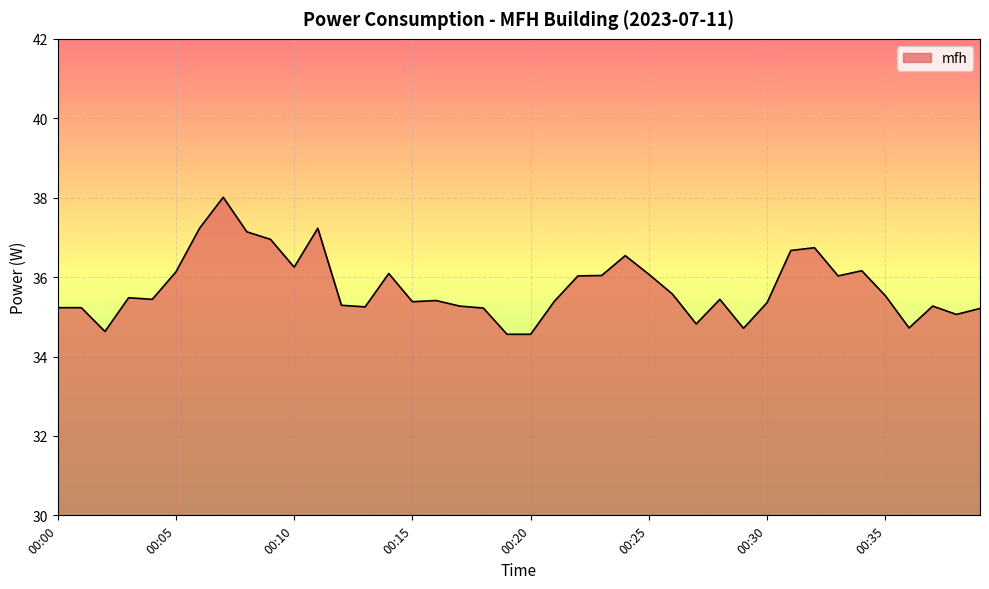

What is the greatest value displayed?

38.0